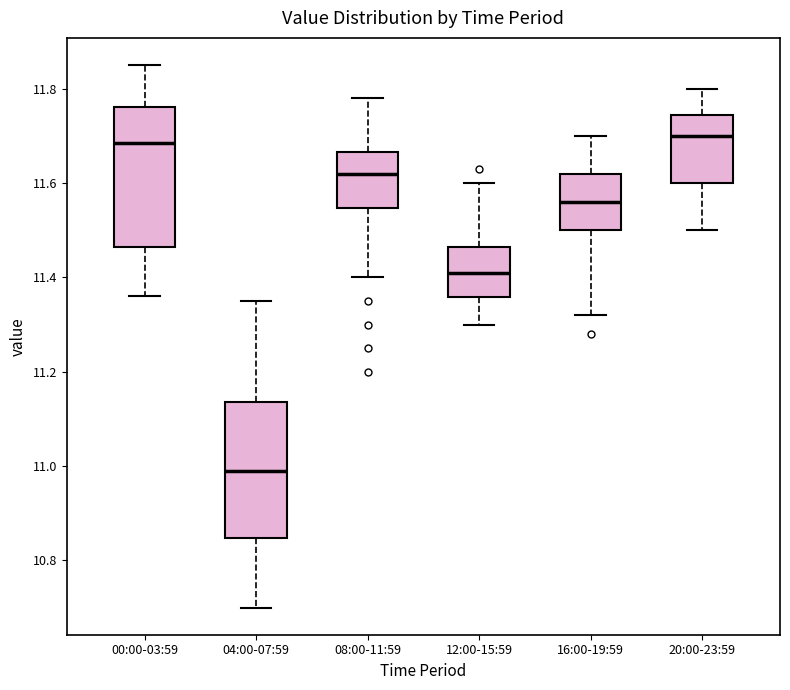

Reading left to right, read every box against the y-axis: the position of its median line, the range the box covers, and the ends of its whiskers. The values are not printed on the chart, so give them approximately, as read against the axis.

00:00-03:59: median 11.68, box 11.46 to 11.76, whiskers 11.36 to 11.86
04:00-07:59: median 11.00, box 10.84 to 11.14, whiskers 10.70 to 11.36
08:00-11:59: median 11.62, box 11.54 to 11.66, whiskers 11.40 to 11.78
12:00-15:59: median 11.42, box 11.36 to 11.46, whiskers 11.30 to 11.60
16:00-19:59: median 11.56, box 11.50 to 11.62, whiskers 11.32 to 11.70
20:00-23:59: median 11.70, box 11.60 to 11.74, whiskers 11.50 to 11.80